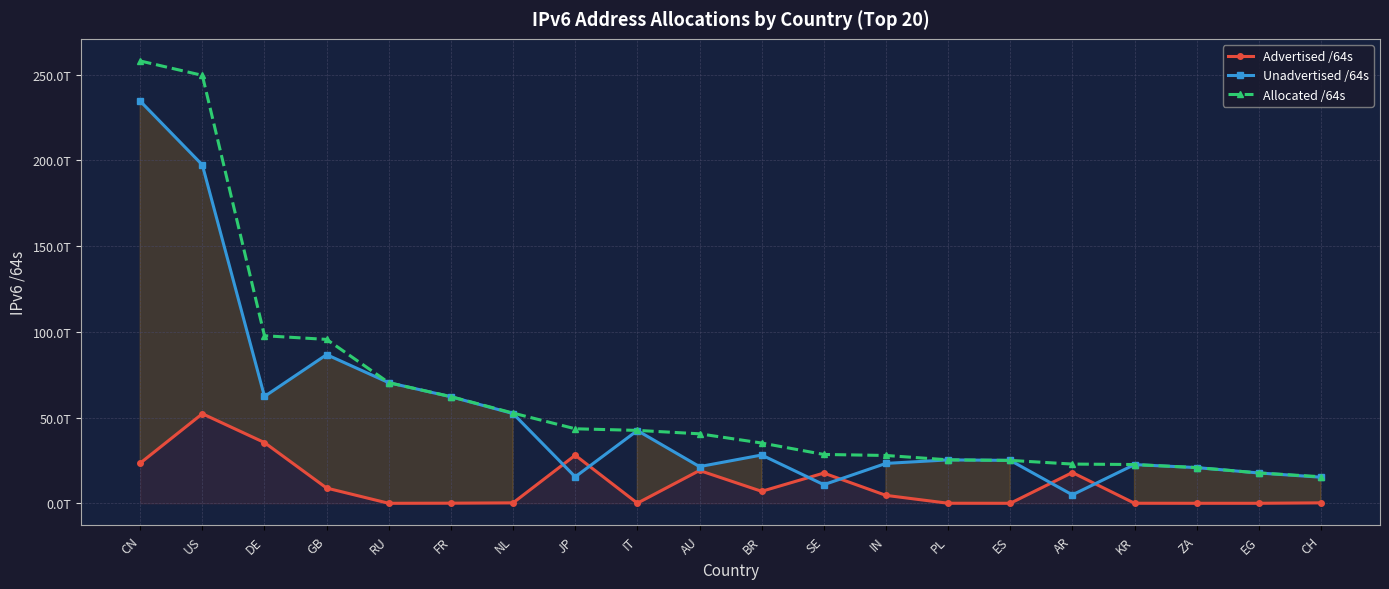

What is the difference between the maximum and minimum values in the Unadvertised /64s series?

229607583776768